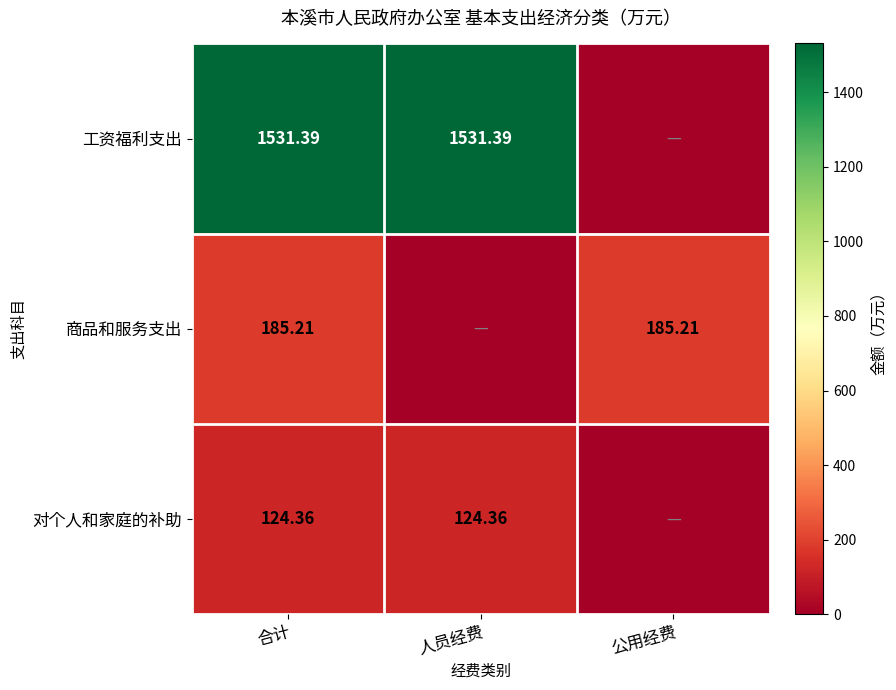

Rank the series at 合计 from lowest to highest value.

对个人和家庭的补助, 商品和服务支出, 工资福利支出